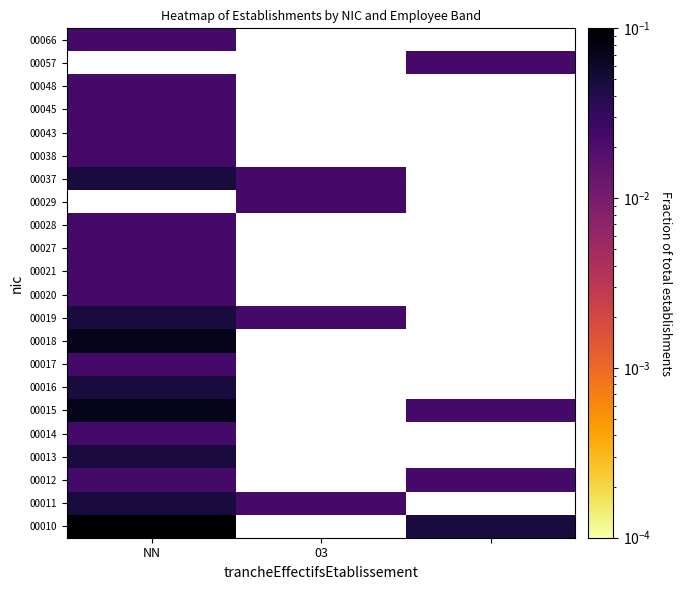

How many values in 00037 are above zero?

2